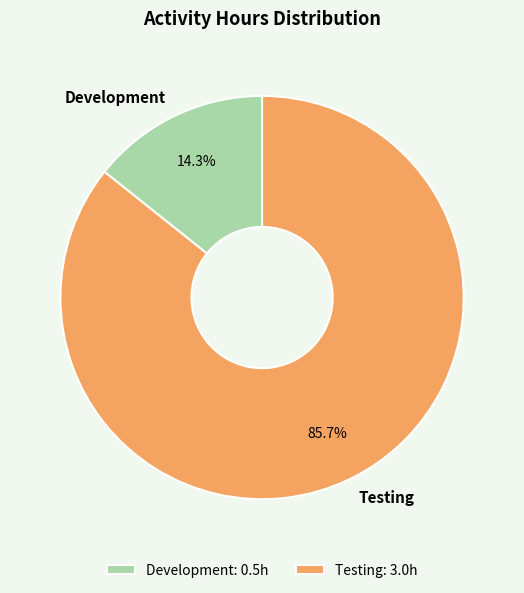

Rank the categories by value from highest to lowest.

Testing, Development